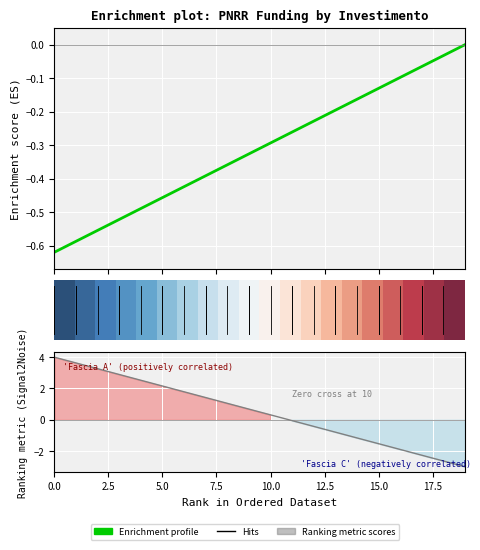

Does the chart display data point markers on the line(s)?

No